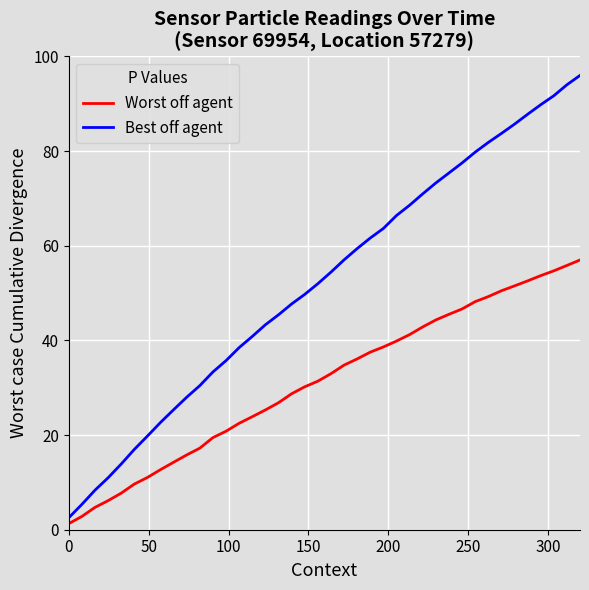

What is the smallest value displayed?

1.3